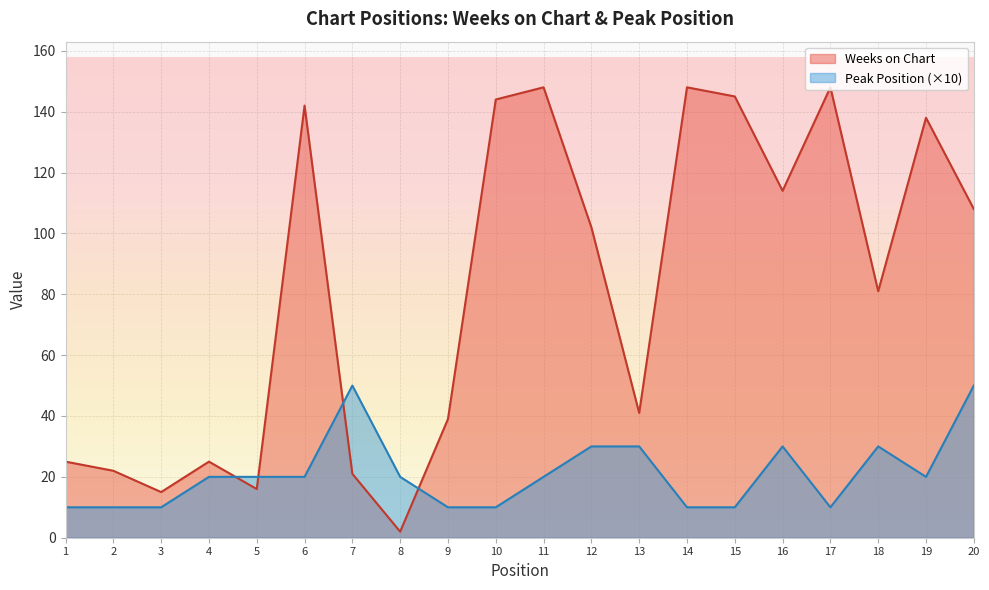

How many data points in Weeks on Chart are less than 102?

10